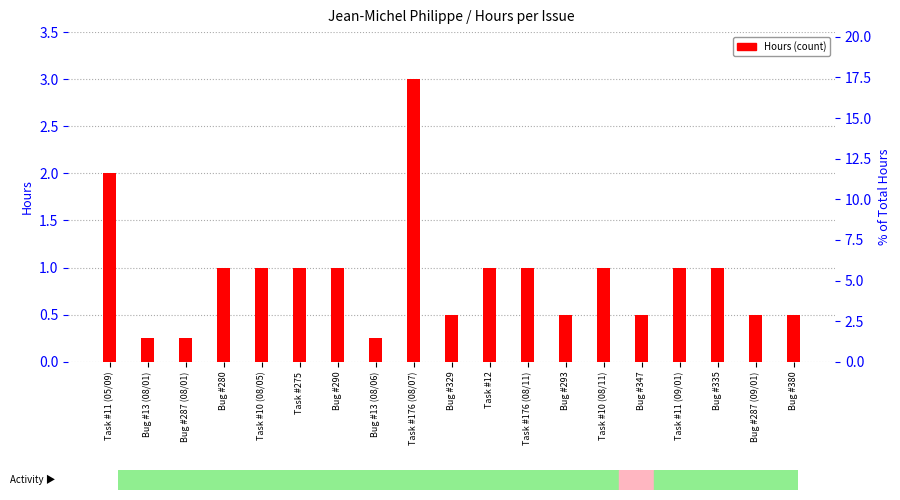

Reading right to left, what are all the values shown in this chart?

Bug #380=0.5	Bug #287 (09/01)=0.5	Bug #335=1.0	Task #11 (09/01)=1.0	Bug #347=0.5	Task #10 (08/11)=1.0	Bug #293=0.5	Task #176 (08/11)=1.0	Task #12=1.0	Bug #329=0.5	Task #176 (08/07)=3.0	Bug #13 (08/06)=0.2	Bug #290=1.0	Task #275=1.0	Task #10 (08/05)=1.0	Bug #280=1.0	Bug #287 (08/01)=0.2	Bug #13 (08/01)=0.2	Task #11 (05/09)=2.0